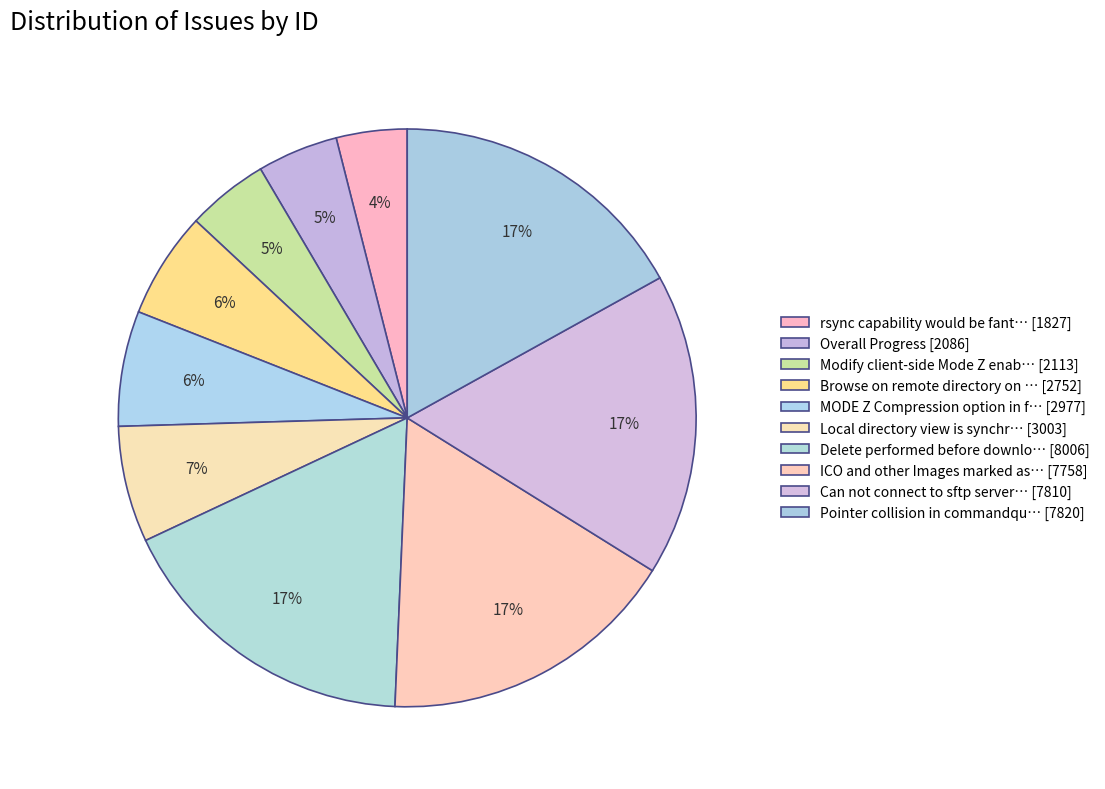

How many segments does this pie chart have?

10